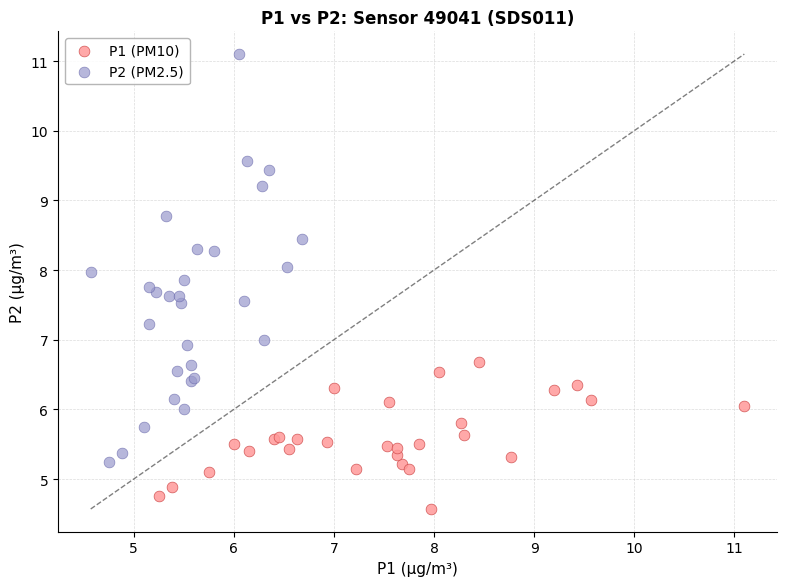

Which series reaches the minimum Y coordinate?

P1 (PM10)